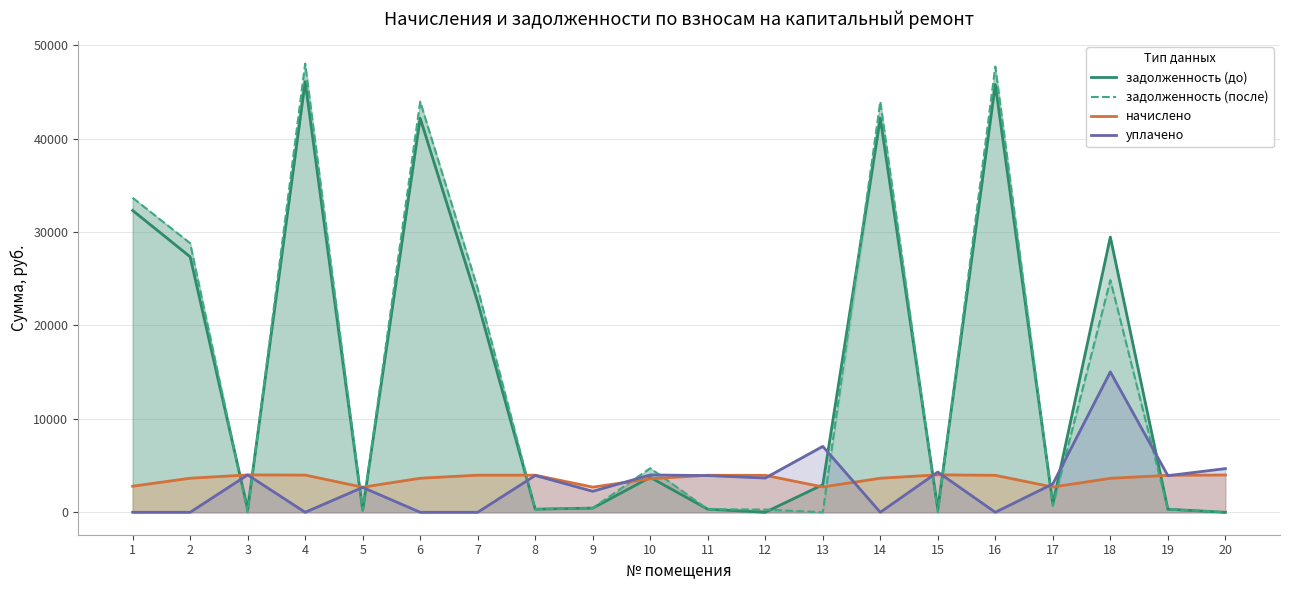

Where do уплачено and начислено first cross each other?

9 and 10